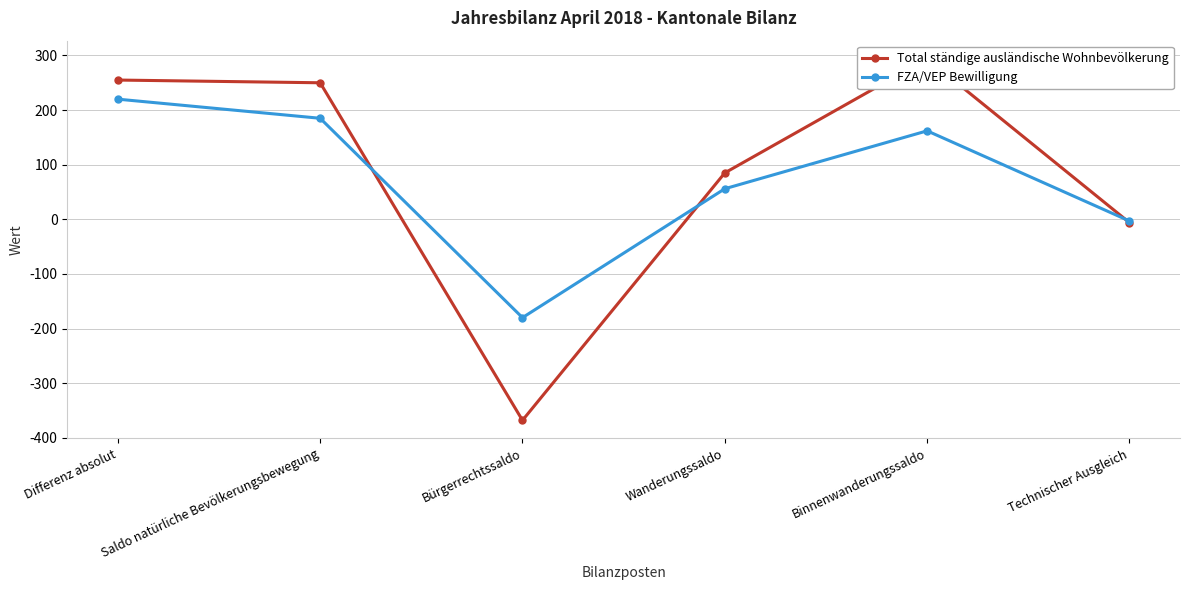

Which label corresponds to the smallest value in the chart?

Bürgerrechtssaldo